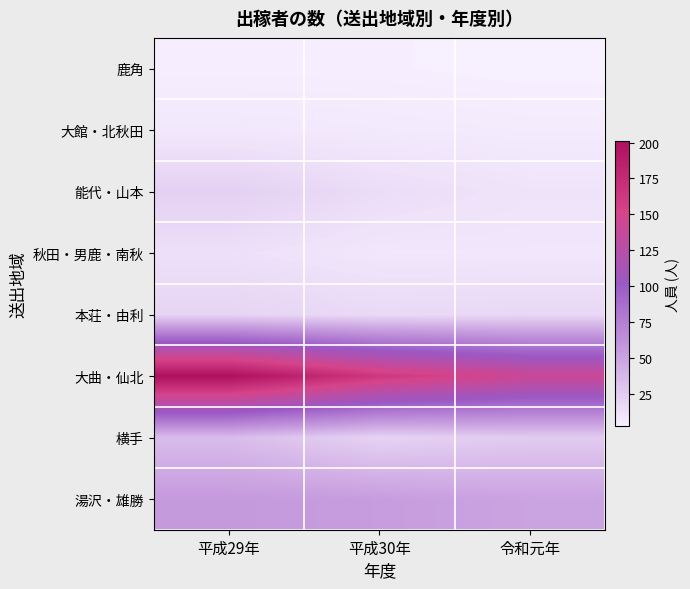

What is the maximum value shown in the chart?

201